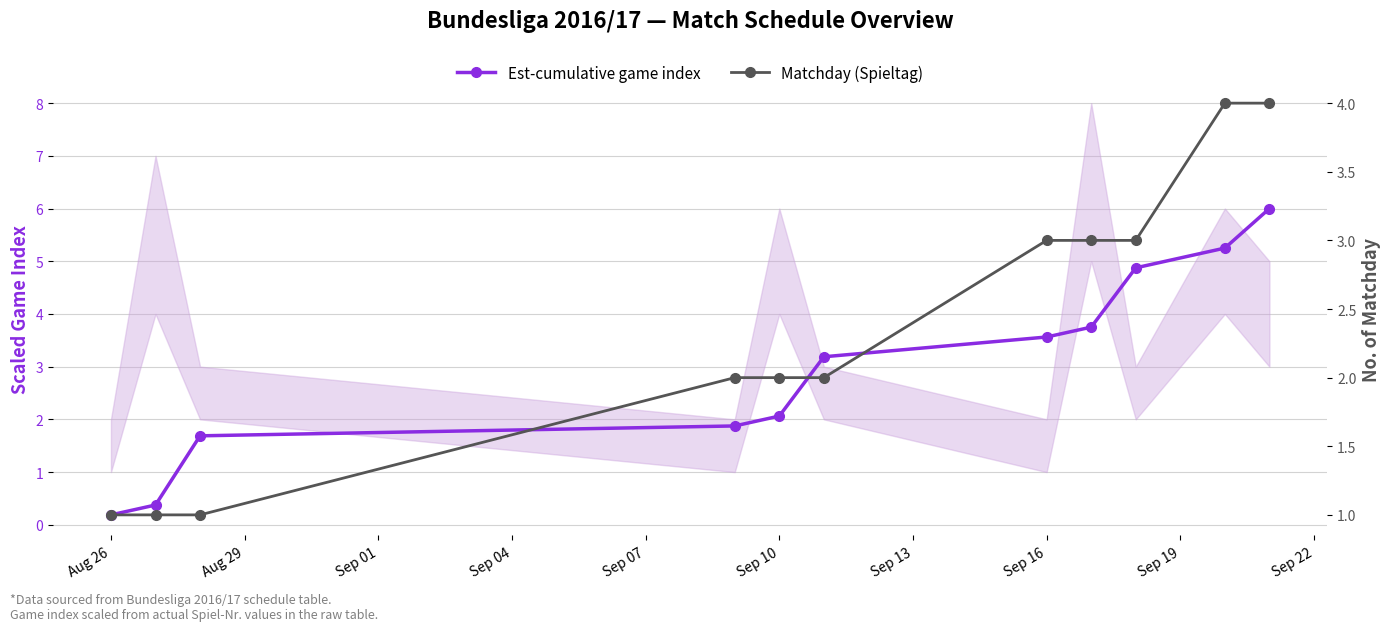

True or false: Matchday (Spieltag) has a value of 4.7 at Sep 16.

False